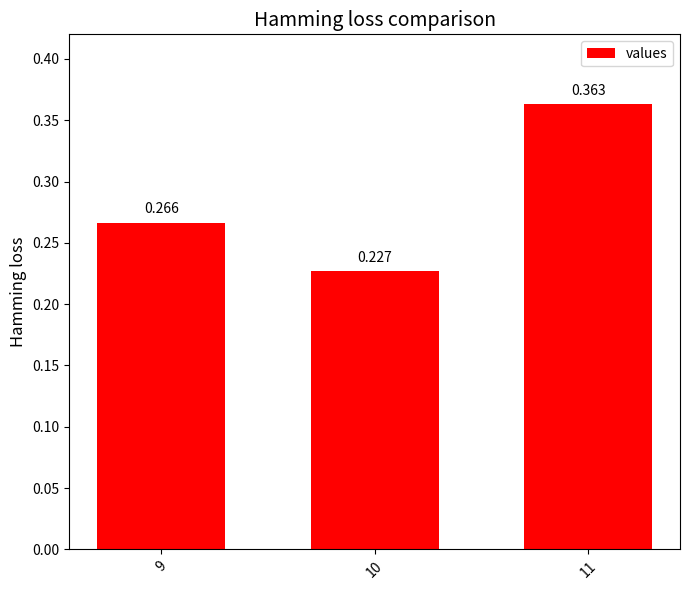

List the labels in order of value, largest first.

11, 9, 10